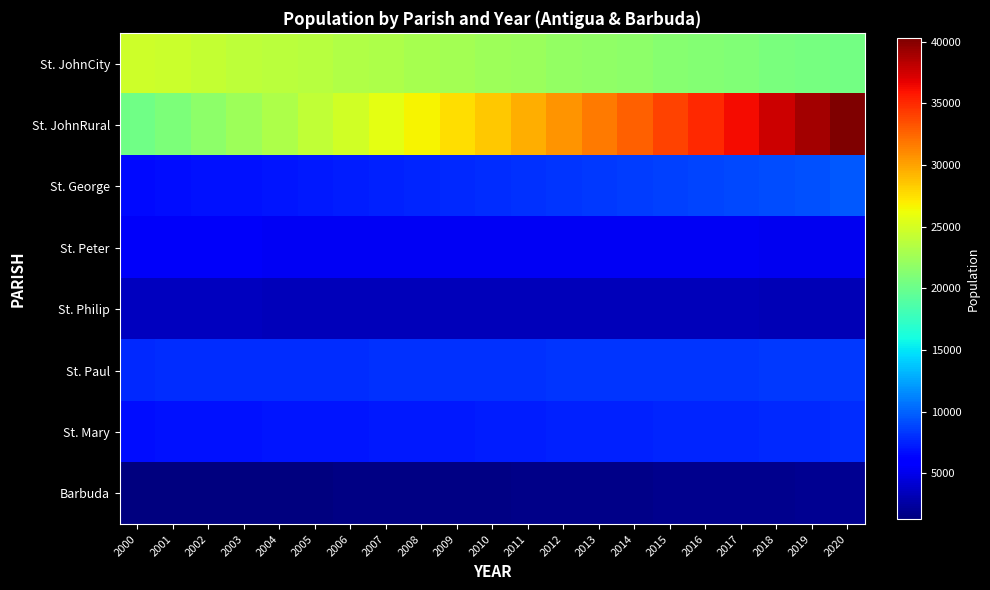

Count the number of data series in this chart.

8